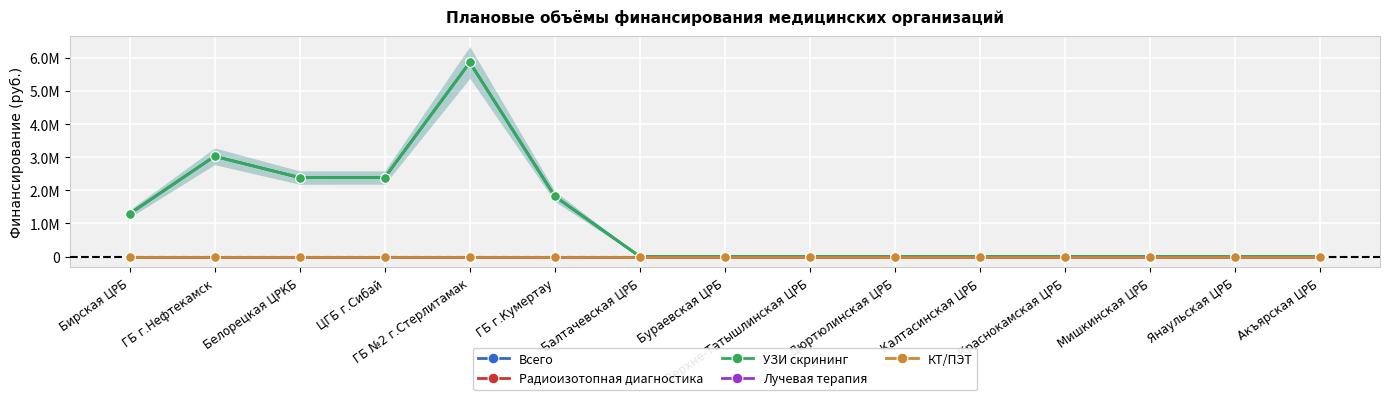

What is the difference between the maximum and minimum values in the УЗИ скрининг series?

5.9